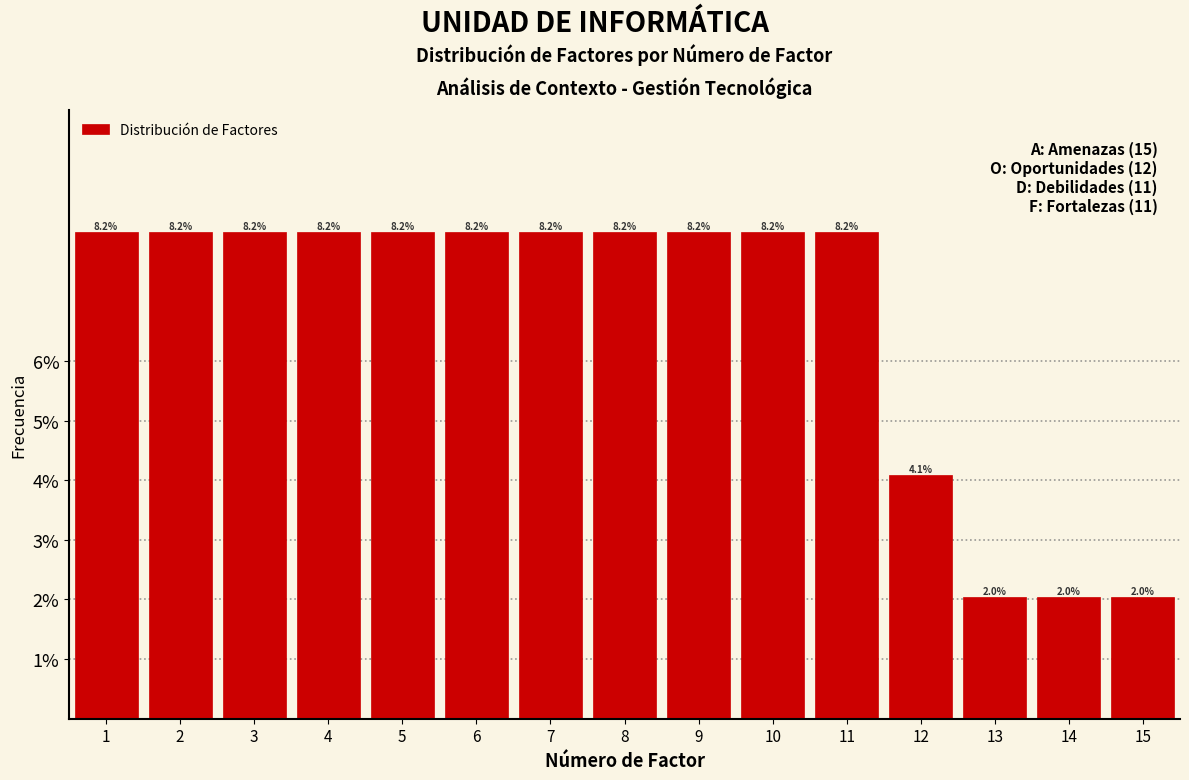

How tall is the bar that spans 6.5 to 7.5 on the x-axis?

8.2